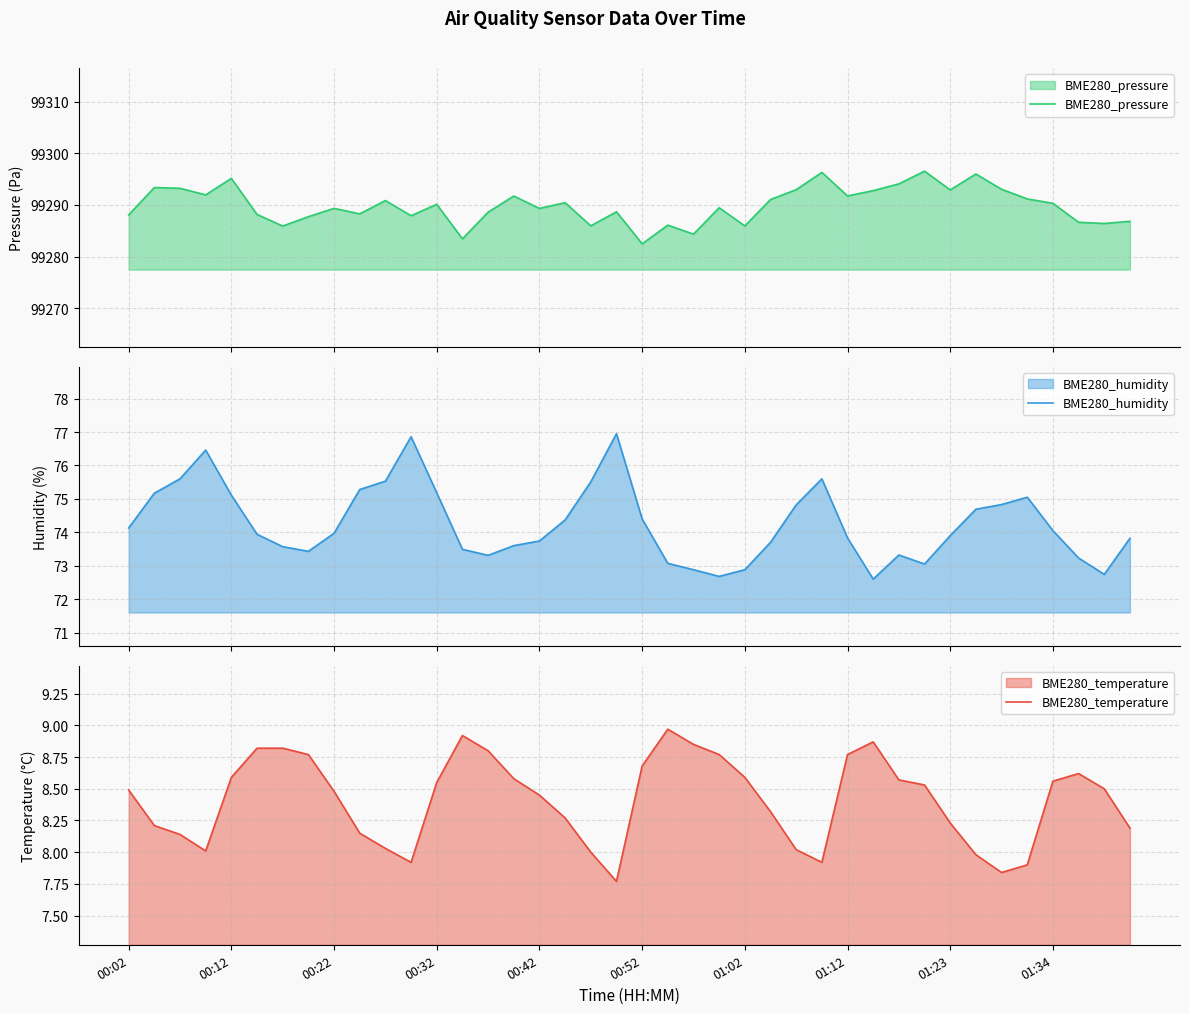

Is it true that BME280_temperature equals 13.8 at 00:22?

False